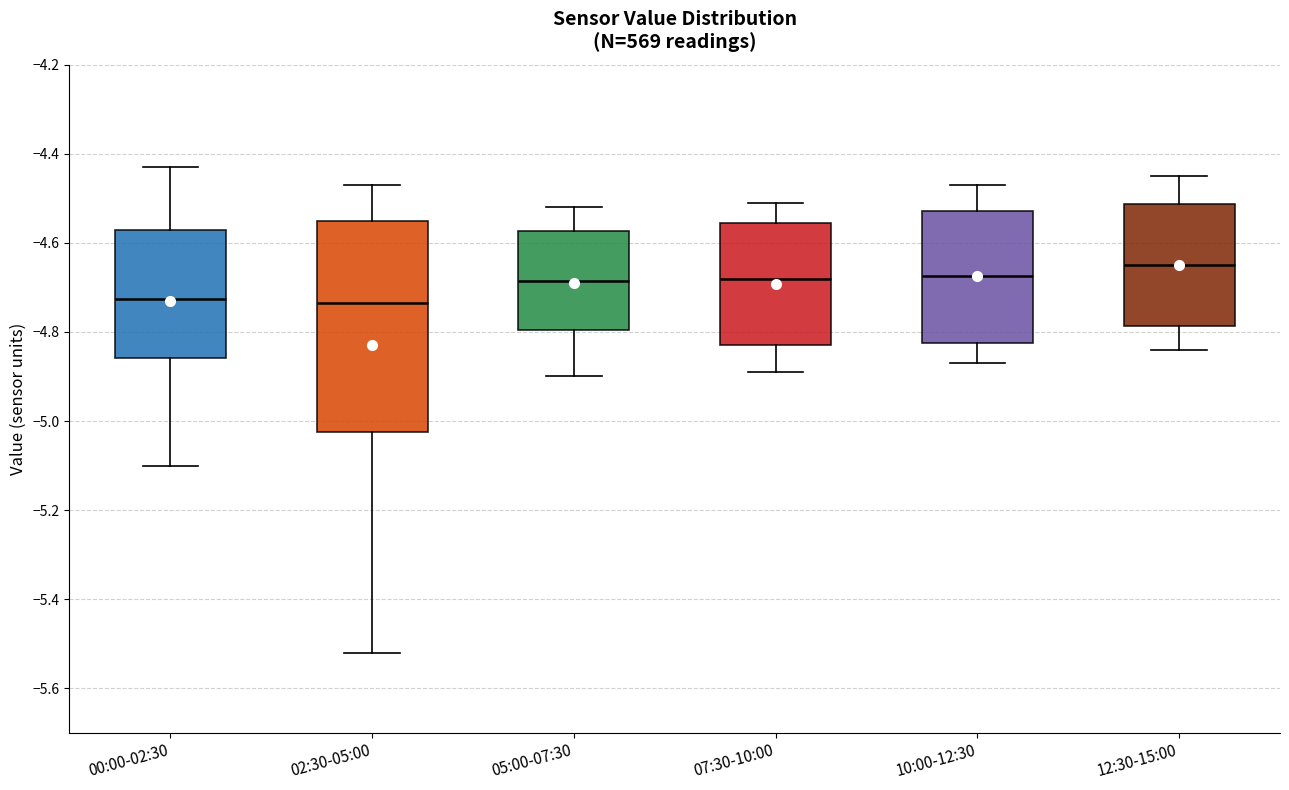

Reading left to right, transcribe this box plot: for each box, give where its median line is, the range the box spans, and where its two whiskers end, as read against the y-axis. The values are not printed on the chart, so give them approximately, as read against the axis.

00:00-02:30: median -4.72, box -4.86 to -4.56, whiskers -5.10 to -4.42
02:30-05:00: median -4.74, box -5.02 to -4.54, whiskers -5.52 to -4.46
05:00-07:30: median -4.68, box -4.80 to -4.58, whiskers -4.90 to -4.52
07:30-10:00: median -4.68, box -4.82 to -4.56, whiskers -4.88 to -4.50
10:00-12:30: median -4.68, box -4.82 to -4.52, whiskers -4.86 to -4.46
12:30-15:00: median -4.64, box -4.78 to -4.52, whiskers -4.84 to -4.44